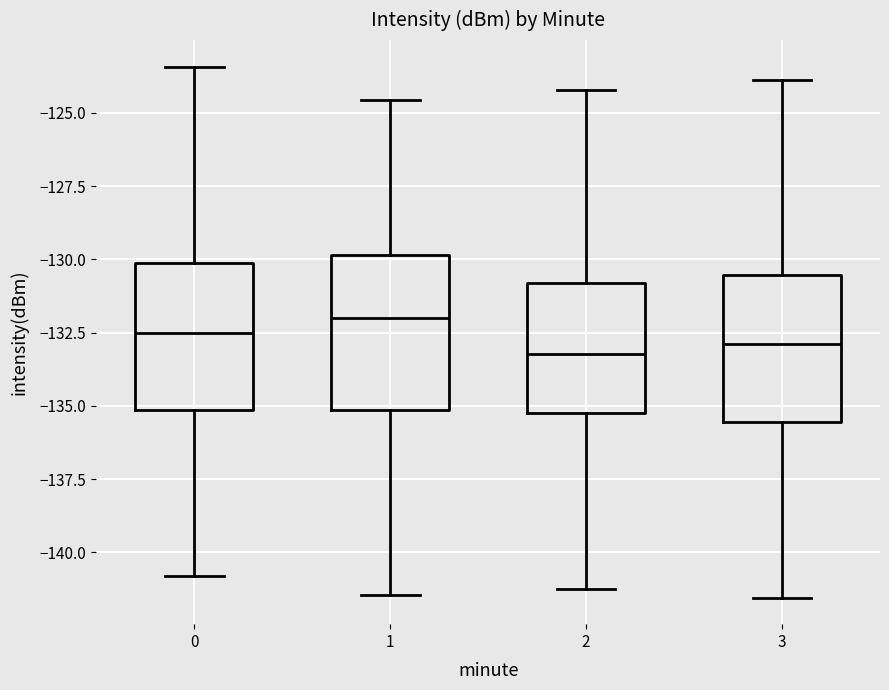

Reading left to right, transcribe this box plot: for each box, give where its median line is, the range the box spans, and where its two whiskers end, as read against the y-axis. The values are not printed on the chart, so give them approximately, as read against the axis.

0: median -132.5, box -135.0 to -130.0, whiskers -141.0 to -123.5
1: median -132.0, box -135.0 to -130.0, whiskers -141.5 to -124.5
2: median -133.0, box -135.0 to -131.0, whiskers -141.0 to -124.0
3: median -133.0, box -135.5 to -130.5, whiskers -141.5 to -124.0